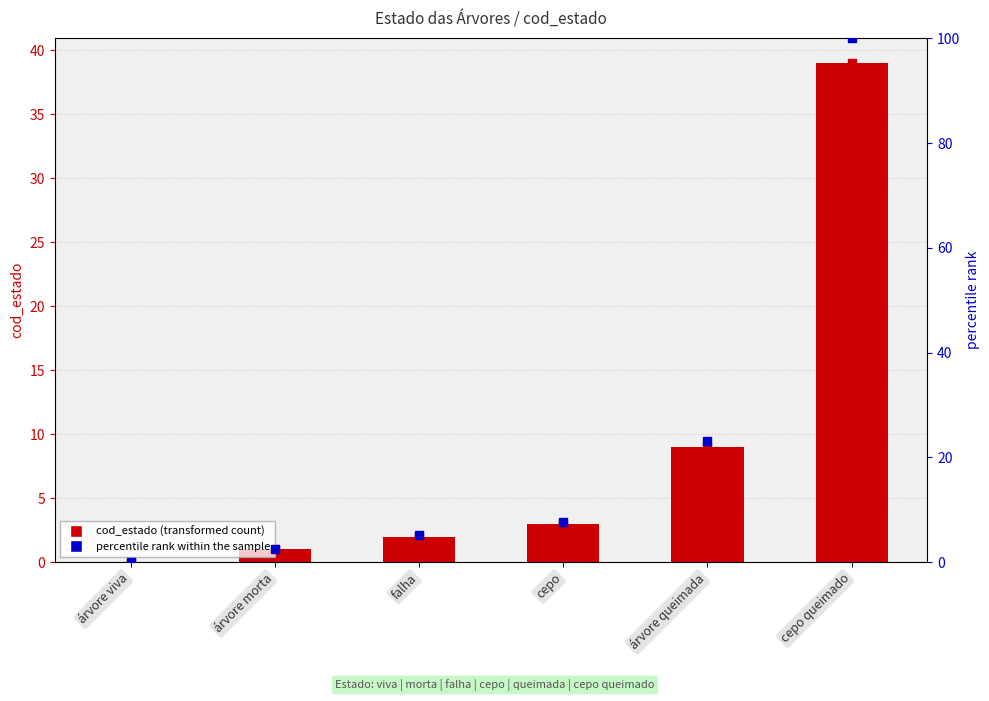

The value of percentile rank within the sample at falha is 1.3. True or false?

False